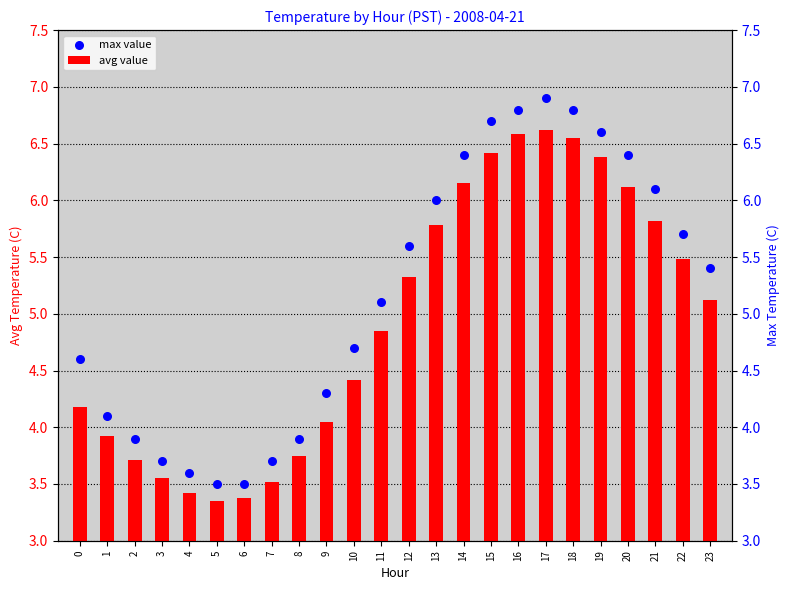

Which series has the largest total across all categories?

max value